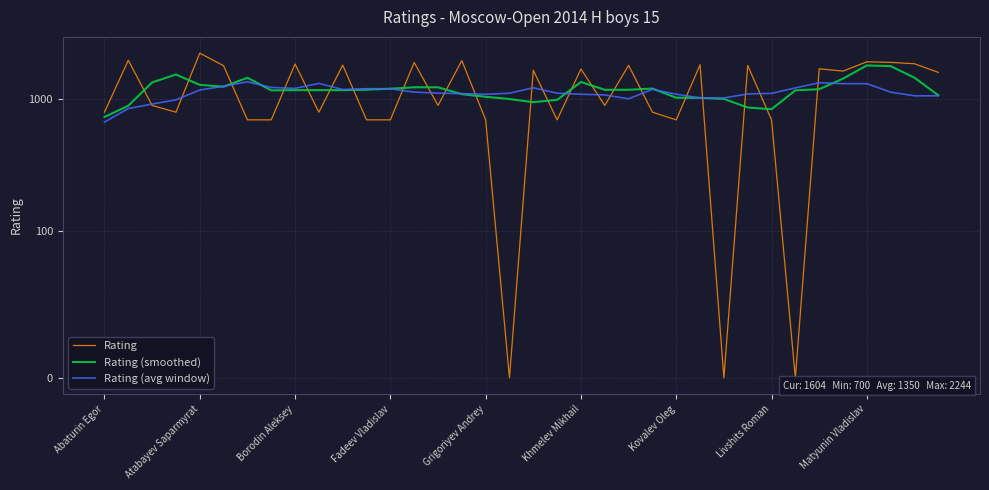

True or false: Rating has more than 0 points higher than both neighbors.

True